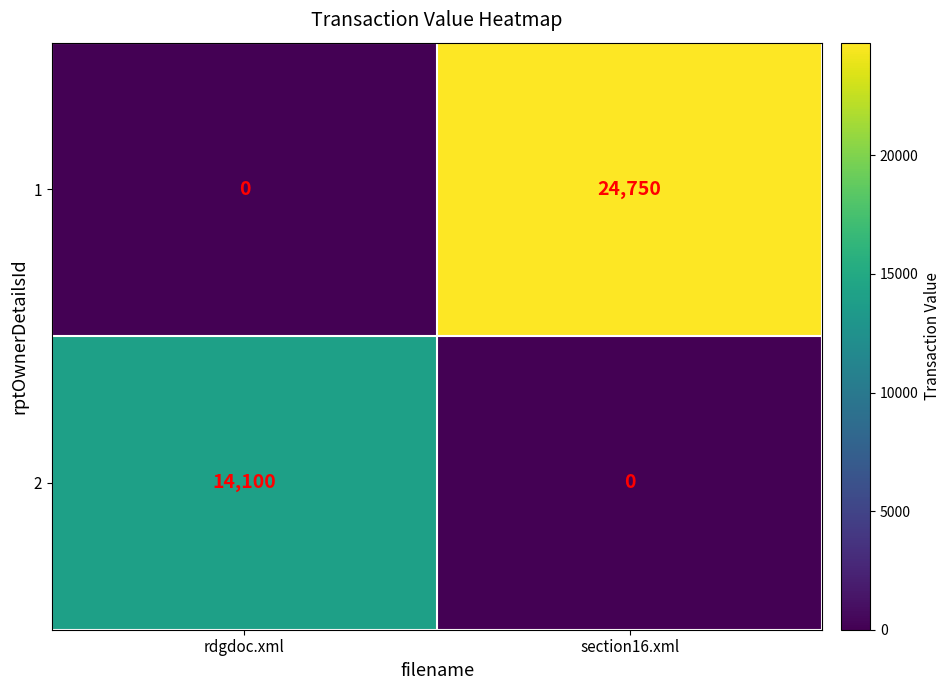

What is the difference between the maximum and minimum values in the 2 series?

14100